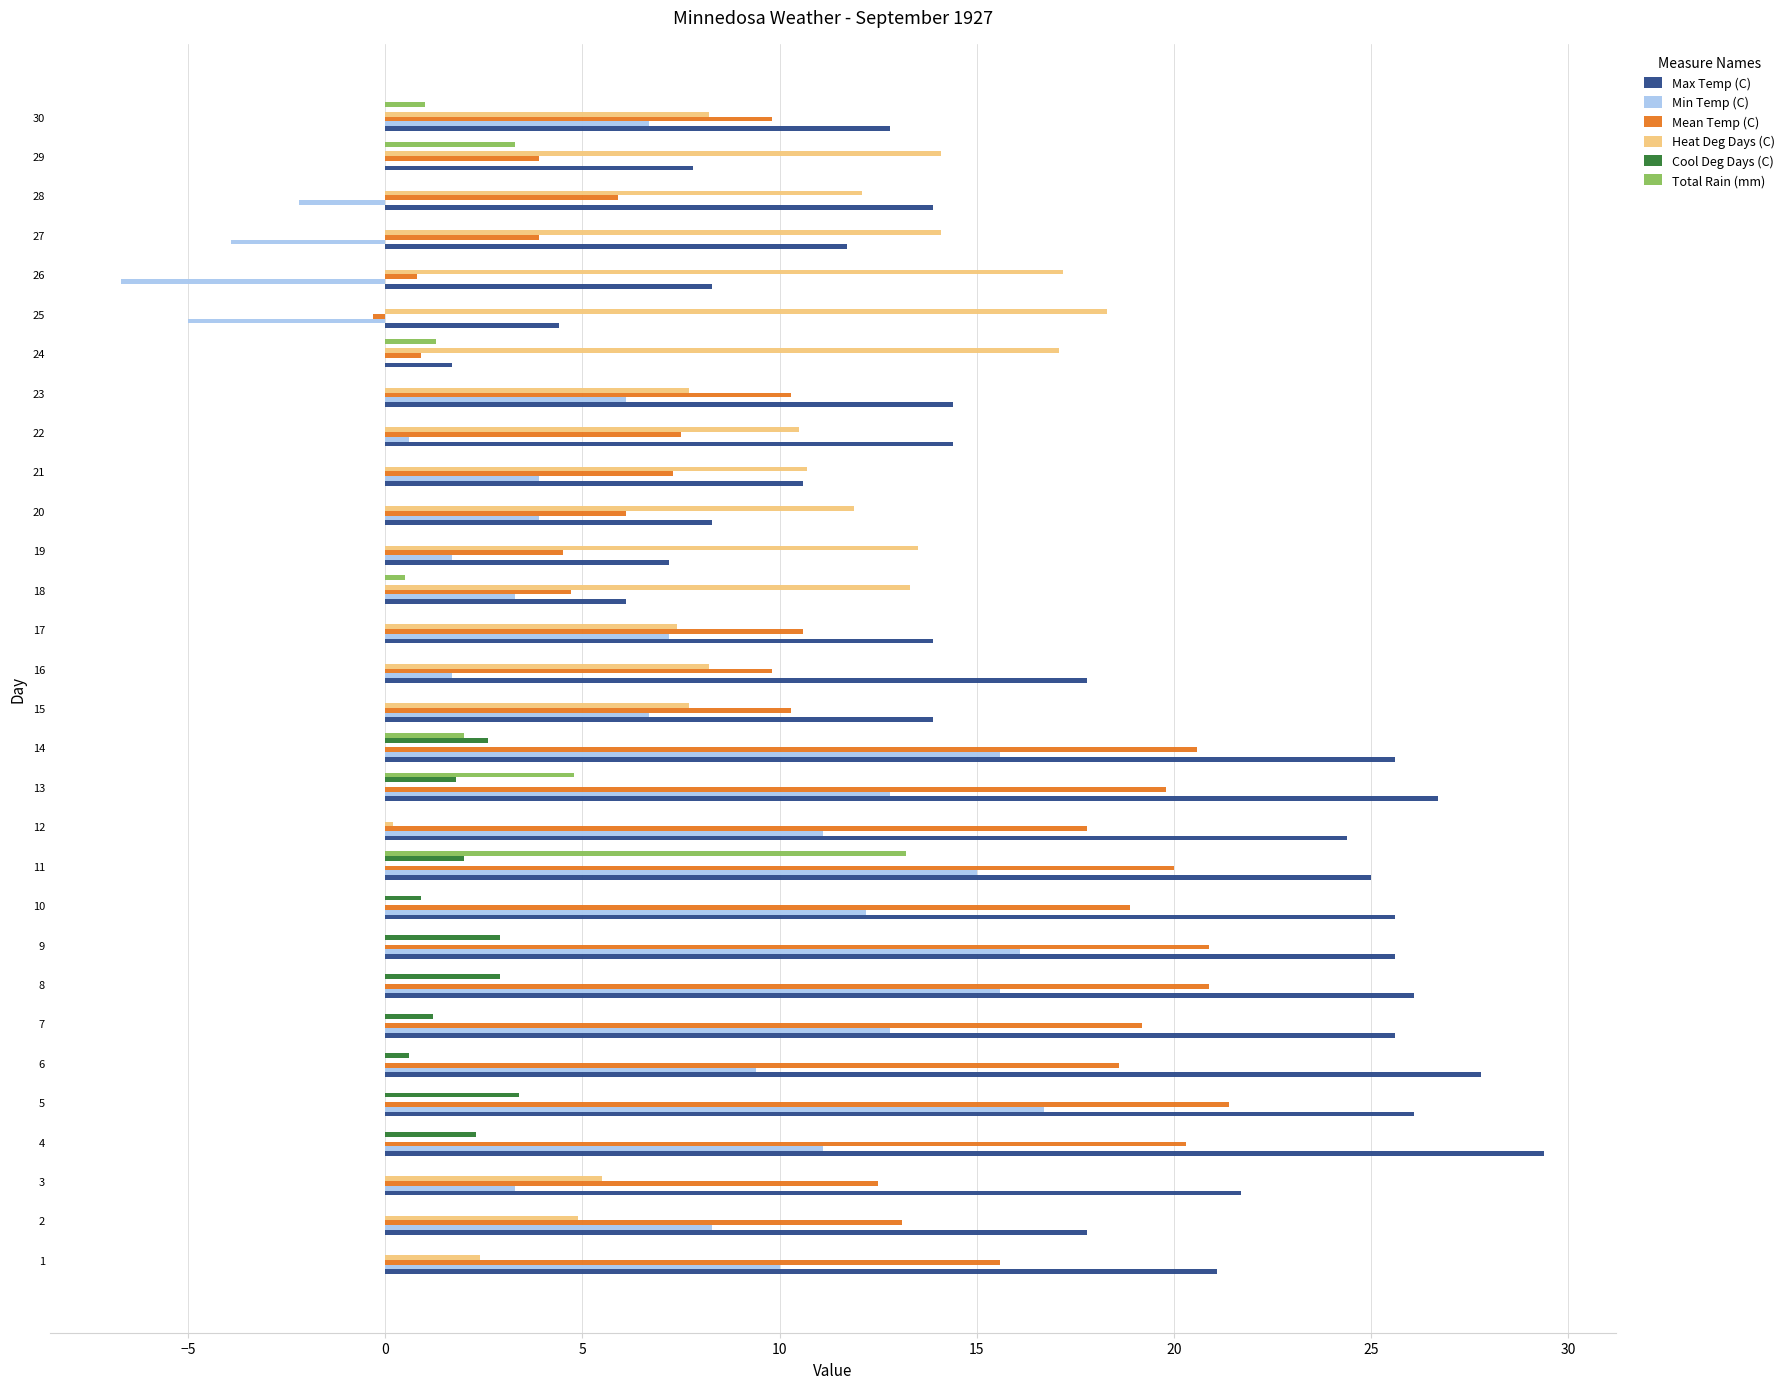

Is it true that Min Temp (C) equals 9.5 at 5?

False